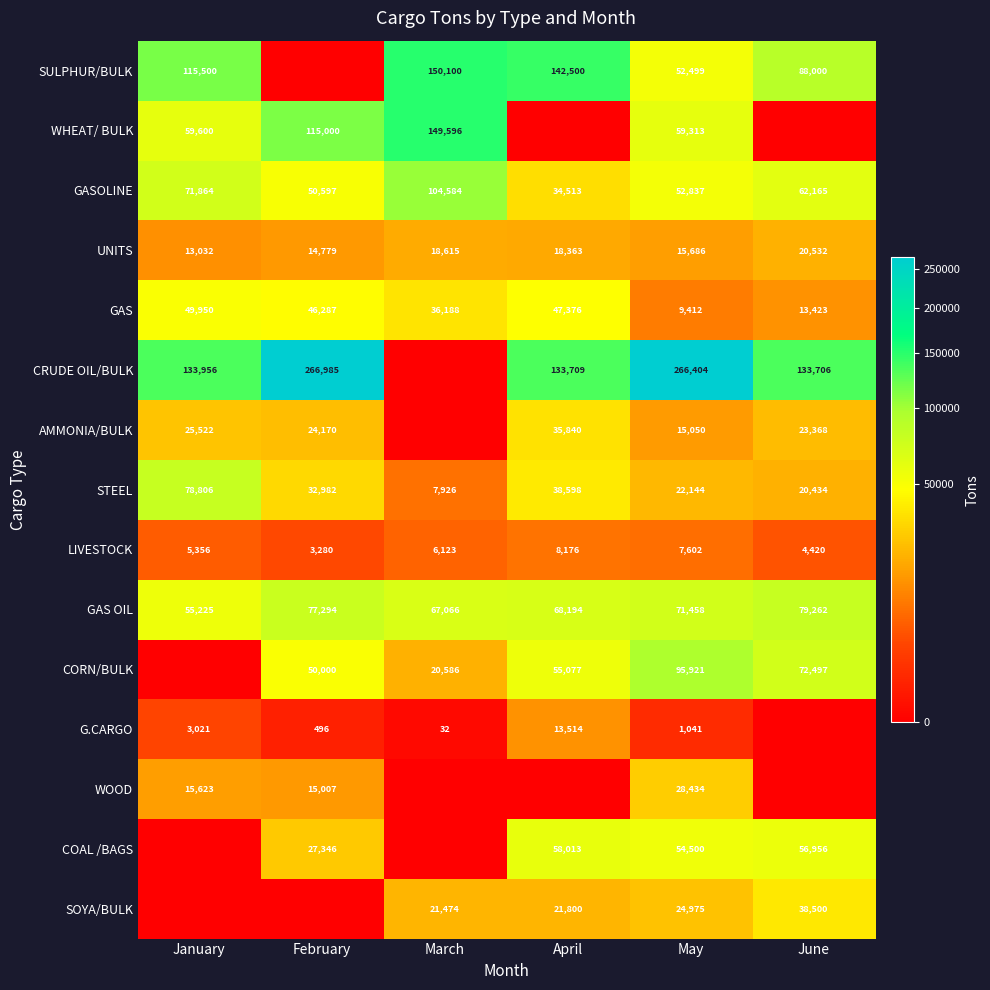

Is it true that GASOLINE equals 48714 at March?

False